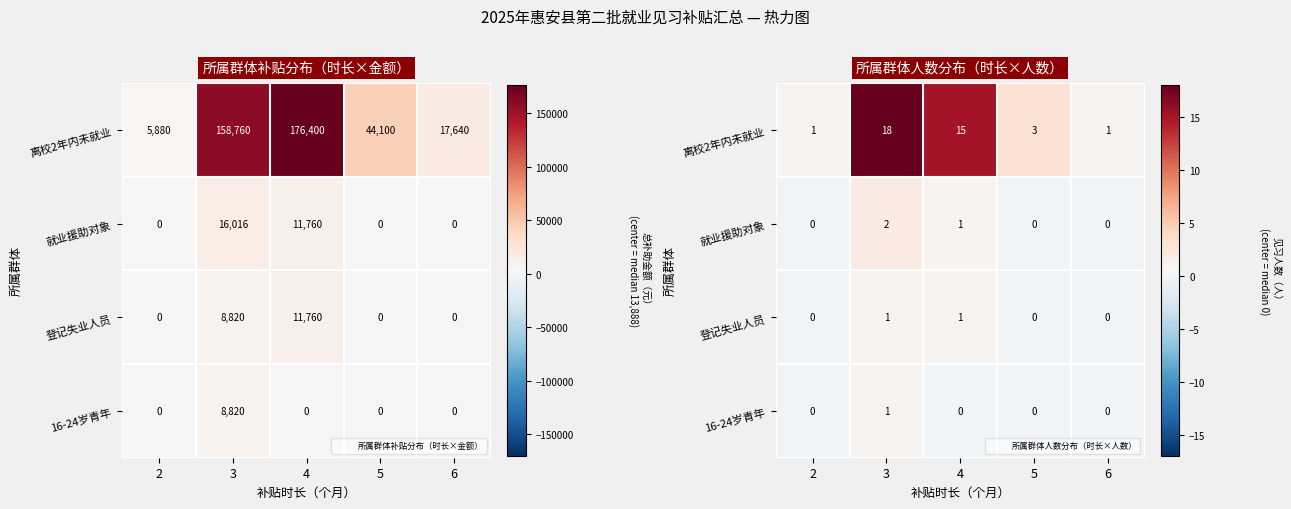

Between 5 and 2, which is larger?

5